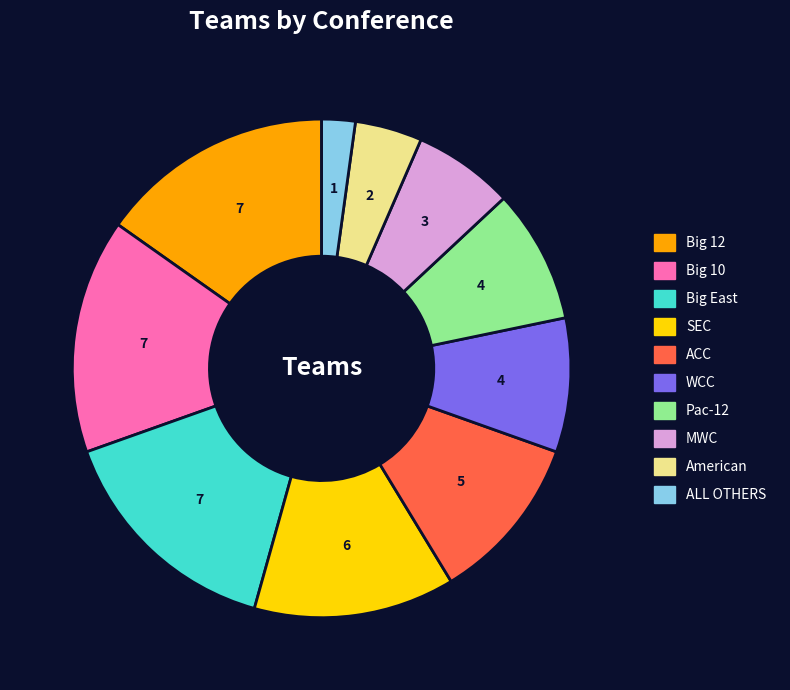

Is there any slice that represents more than half of the pie?

No